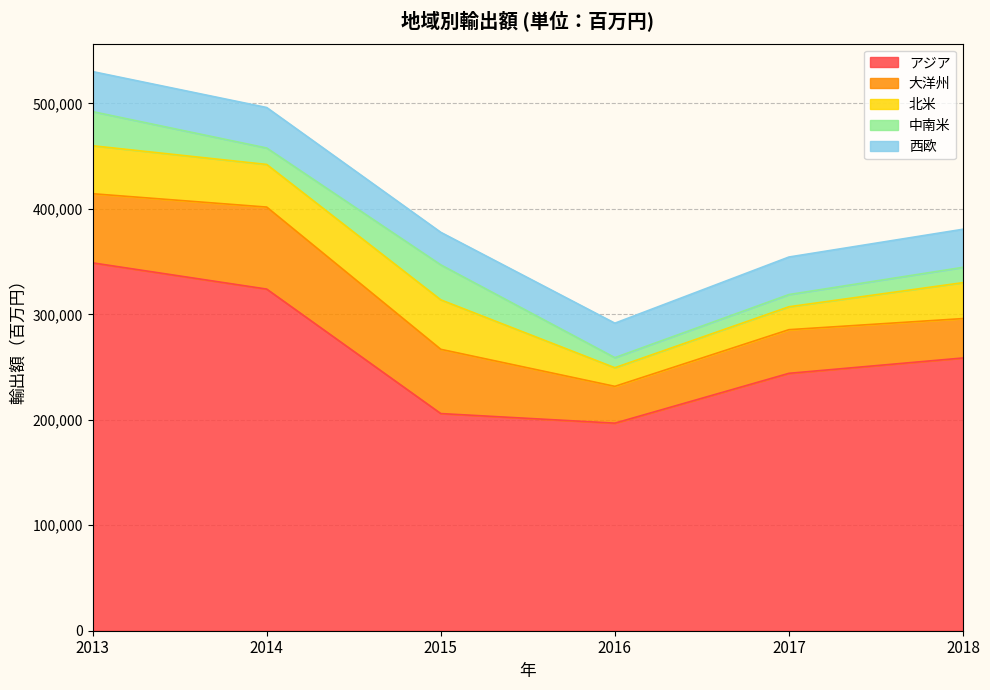

At how many categories does at least one series exceed 75978?

6